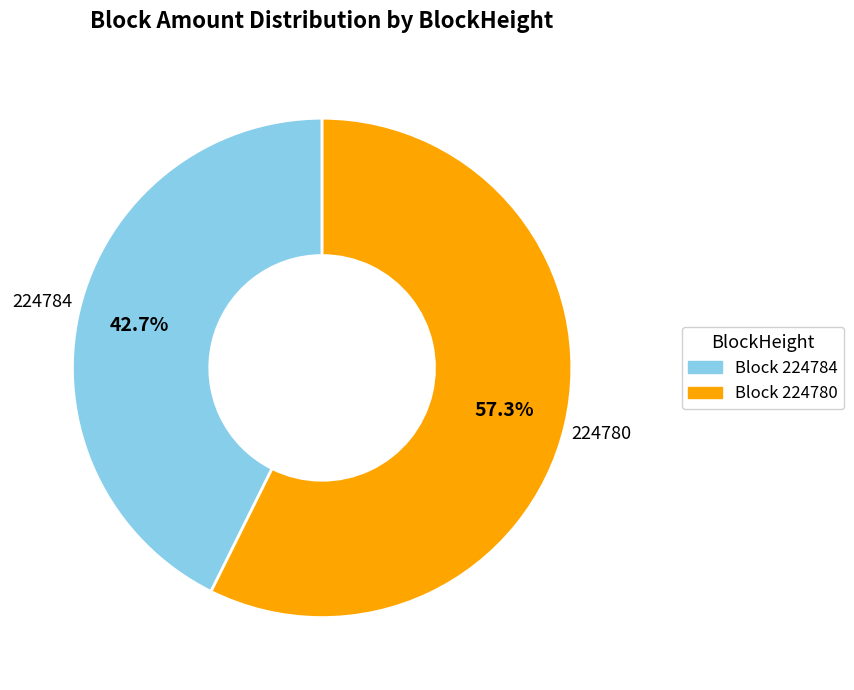

Is there any slice that represents more than half of the pie?

Yes